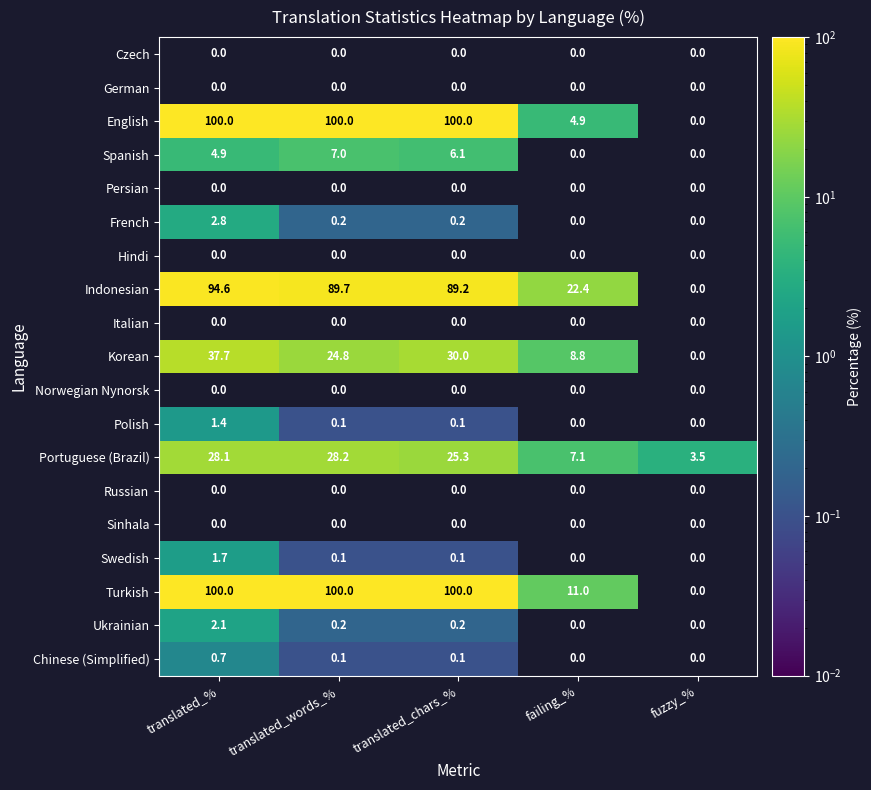

What is the sum of the French values at translated_words_% and translated_chars_%?

0.4